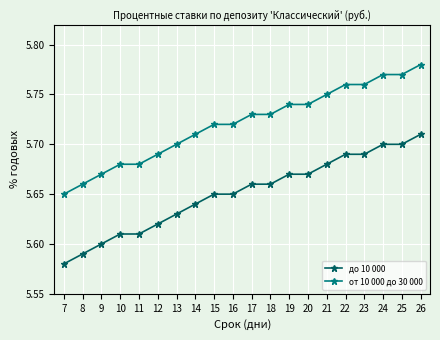

The до 10 000 series shows 8.3 at 20. True or false?

False